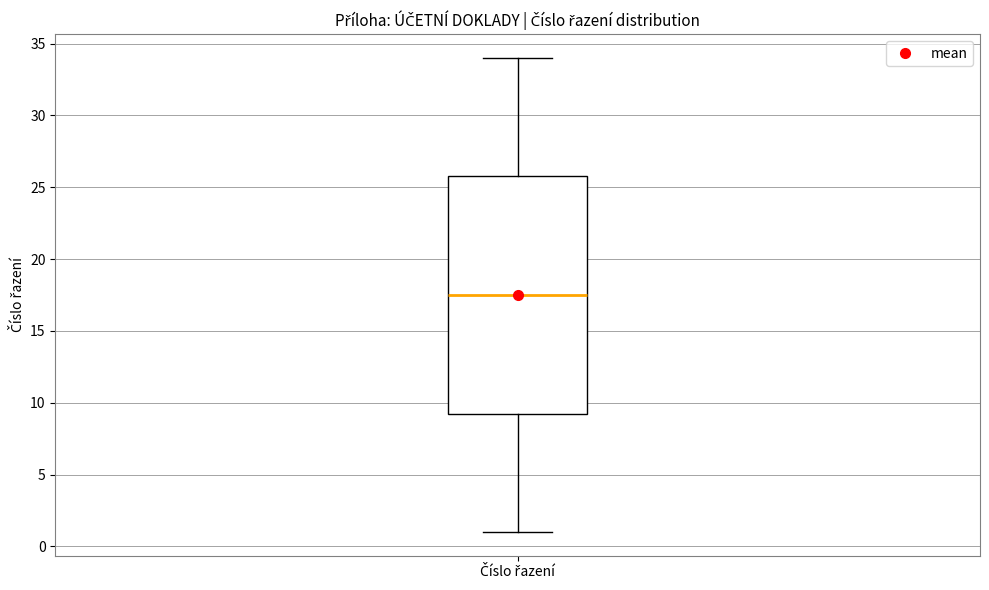

Where does the median line of the box for Číslo řazení sit on the y-axis? The values are not printed on the chart, so give them approximately, as read against the axis.

17.5